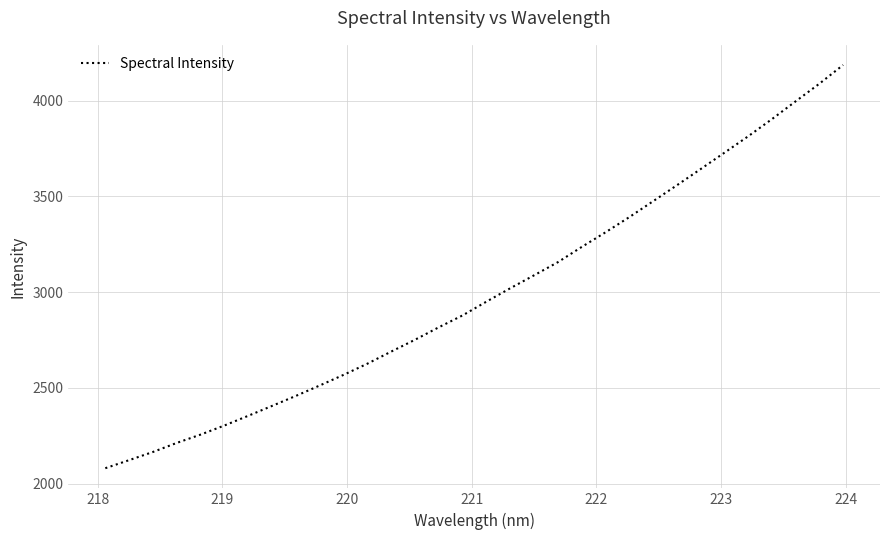

What is the maximum value shown in the chart?

4187.0